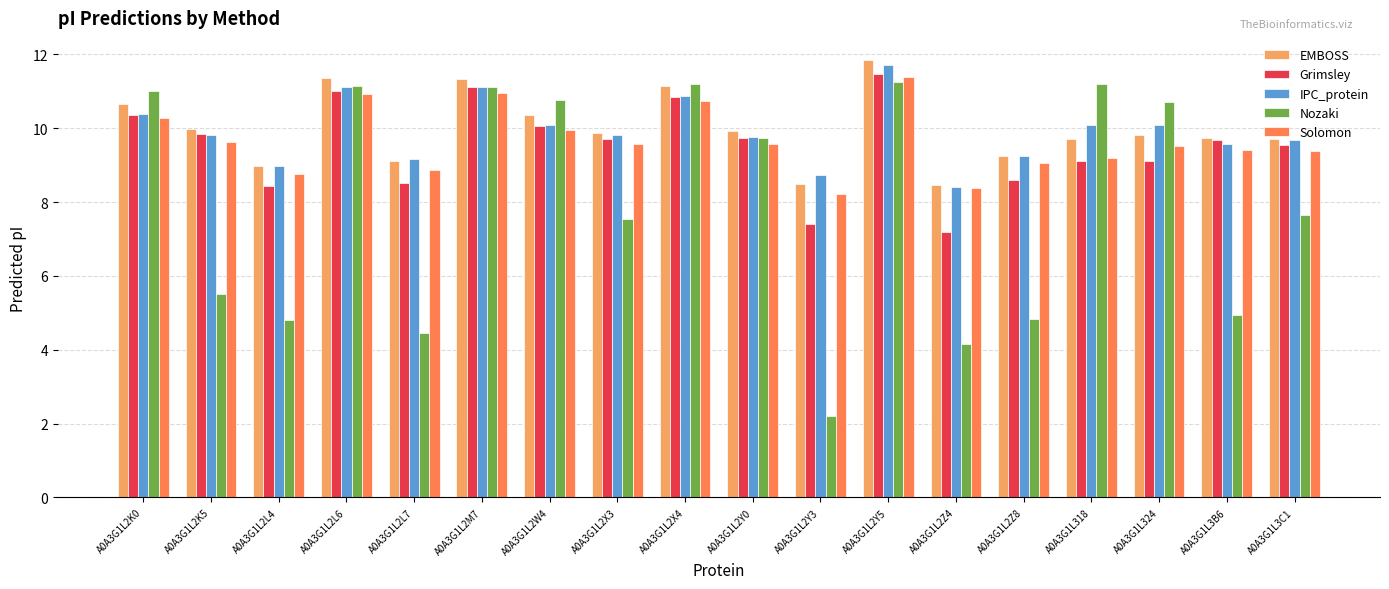

At which label is Nozaki closest to 6?

A0A3G1L2K5